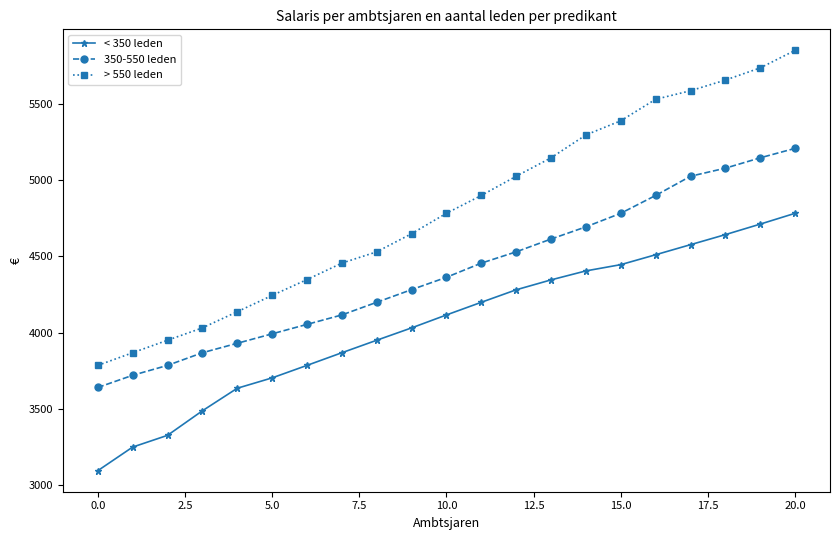

True or false: 350-550 leden and > 550 leden cross at least once.

False